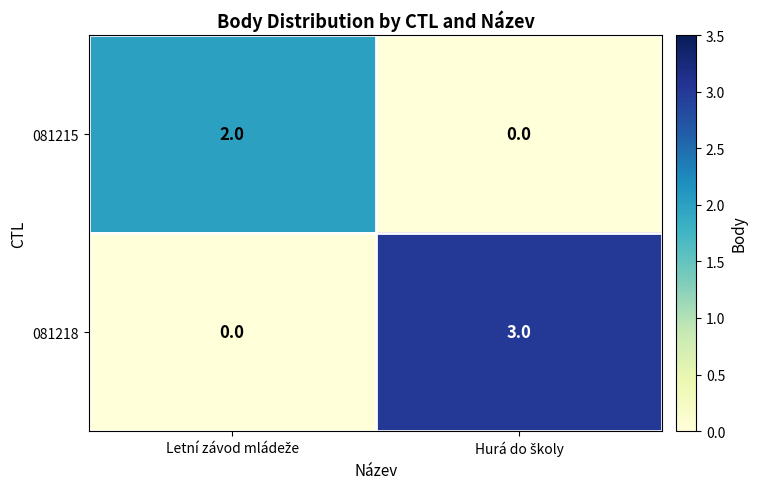

Reading right to left, what are all the values shown in this chart?

081215: 0	2
081218: 3	0